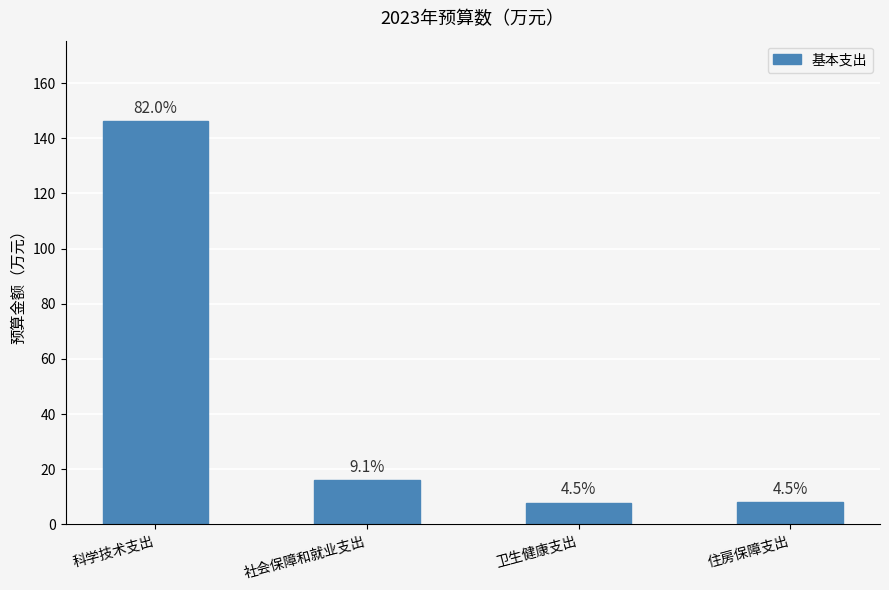

Which label corresponds to the largest value in the chart?

科学技术支出